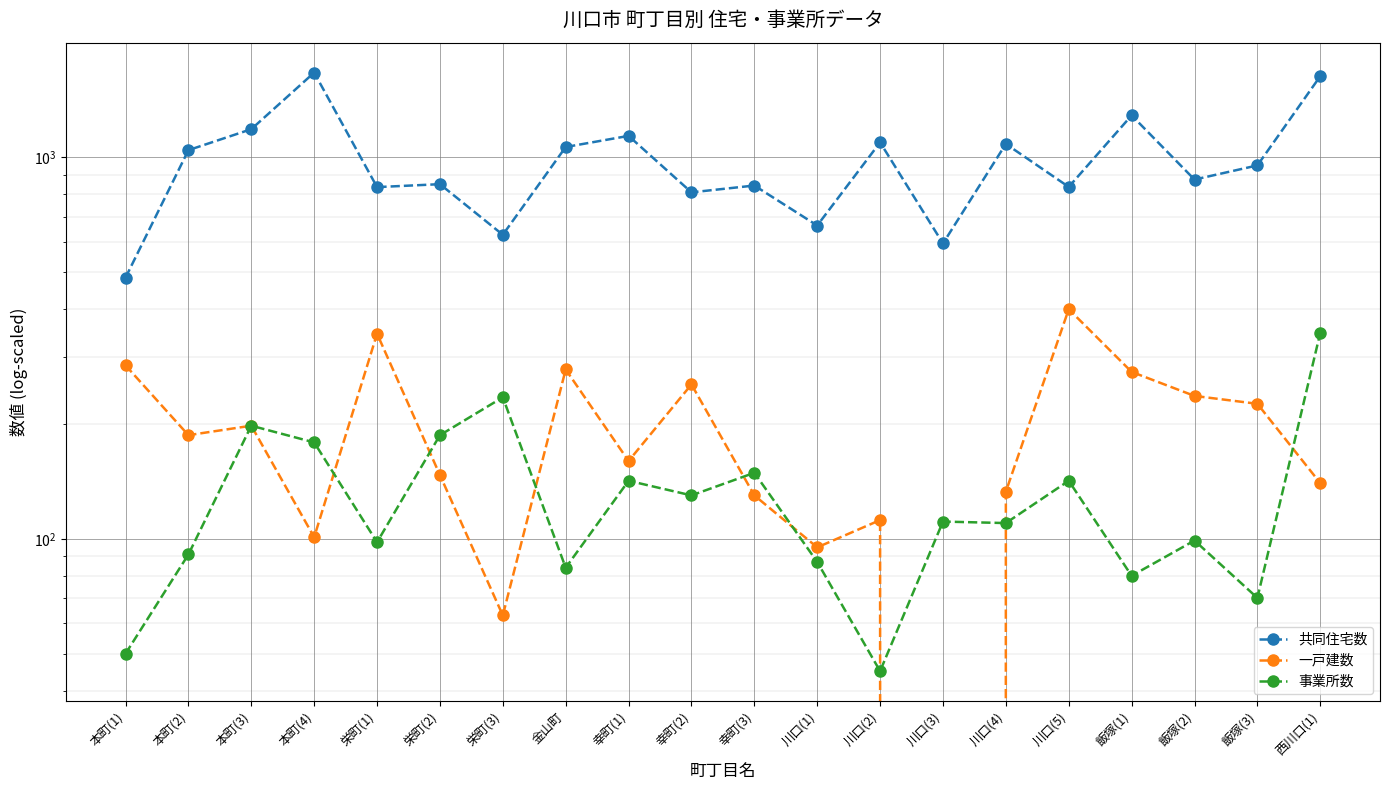

Rank the categories by 事業所数 value from lowest to highest.

川口(2), 本町(1), 飯塚(3), 飯塚(1), 金山町, 川口(1), 本町(2), 栄町(1), 飯塚(2), 川口(4), 川口(3), 幸町(2), 幸町(1), 川口(5), 幸町(3), 本町(4), 栄町(2), 本町(3), 栄町(3), 西川口(1)